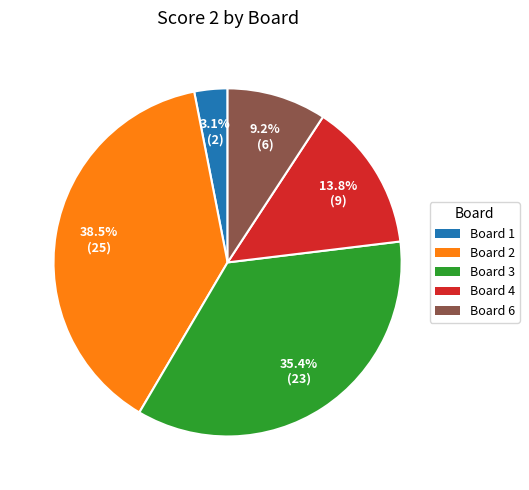

To the nearest percent, what is the average slice percentage?

20%